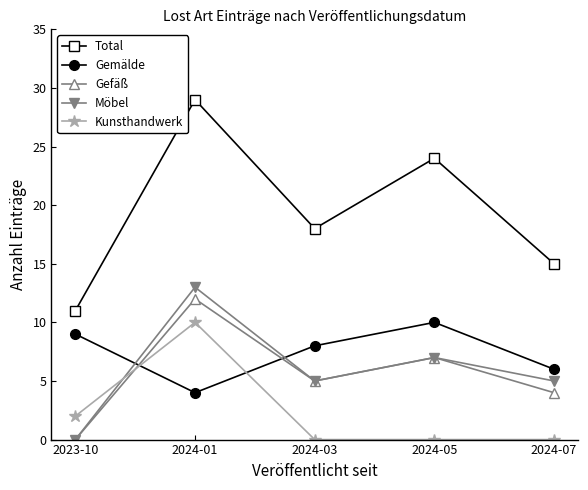

In Möbel, how many points are lower than both neighbors (excluding endpoints)?

1